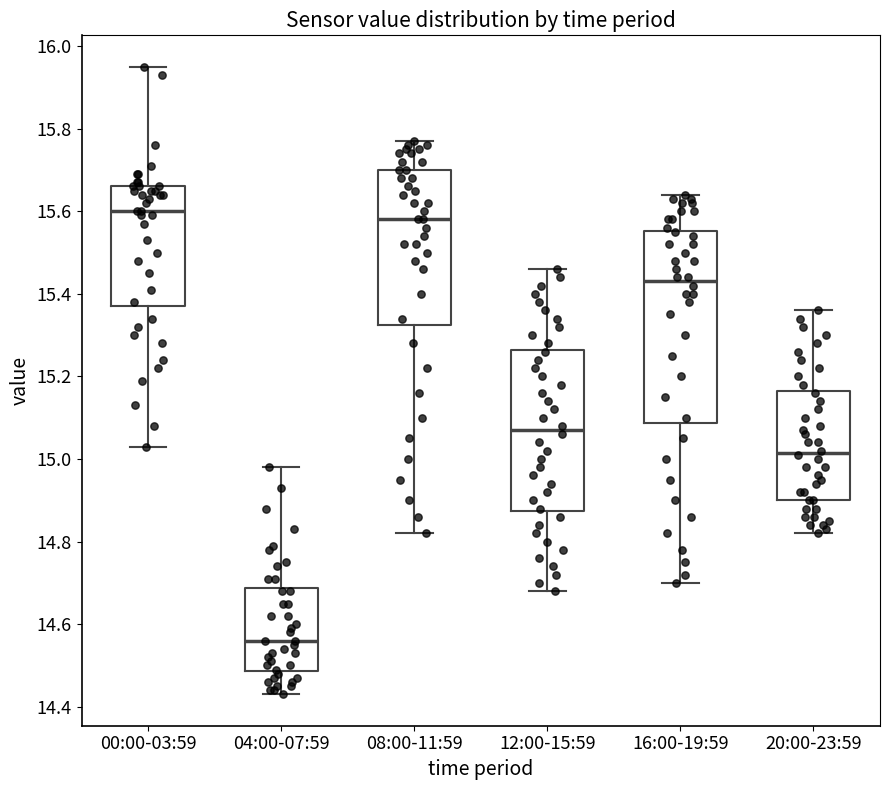

Which box is the tallest, from its lower edge to its upper edge?

16:00-19:59